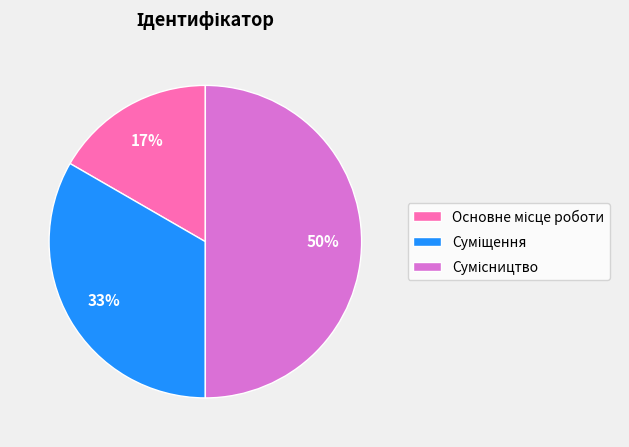

To the nearest percent, what is the average slice percentage?

33%